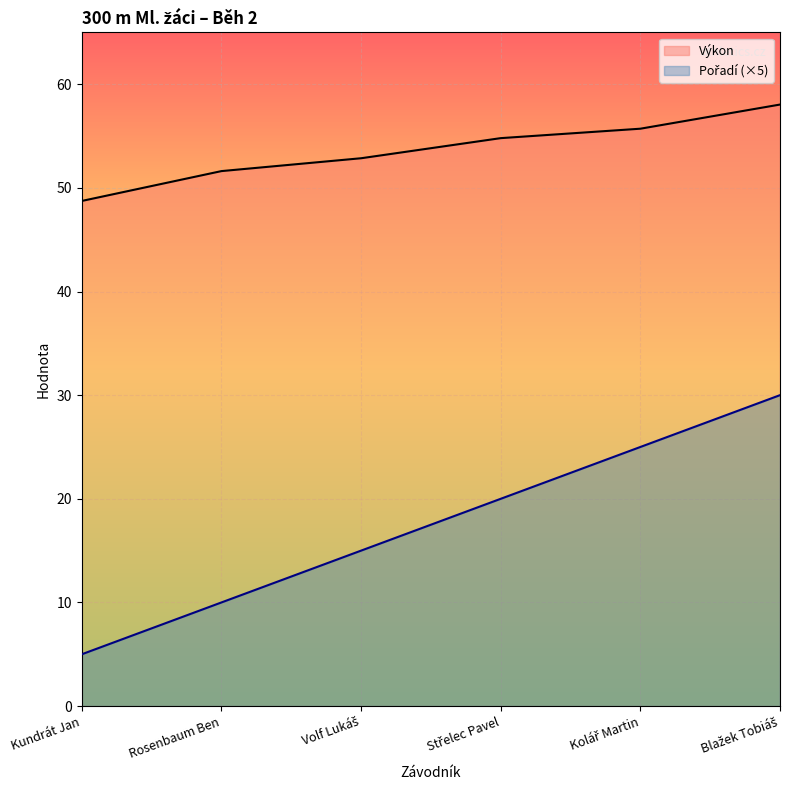

The value of Výkon at Kundrát Jan is 21.7. True or false?

False